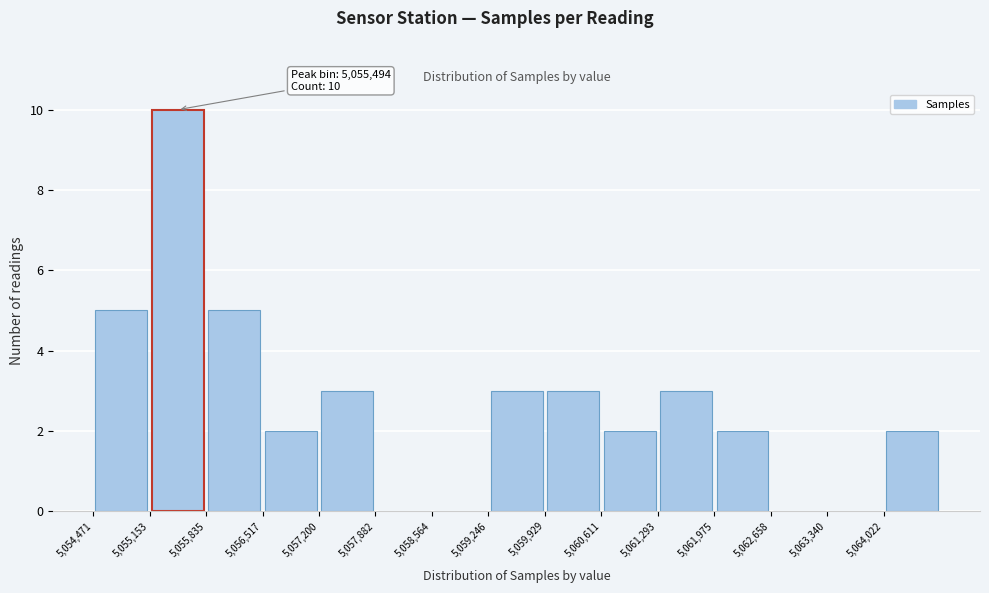

Over which range of the x-axis is the bar tallest?

5055200 to 5055800